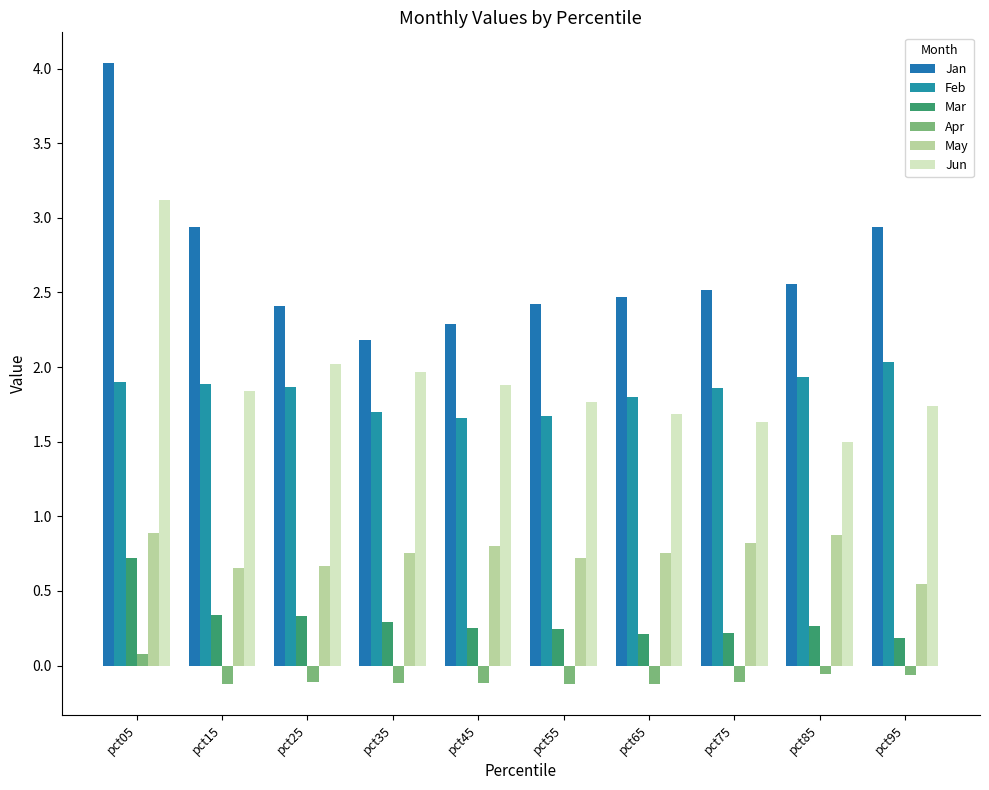

What is the total value across all series at pct15?

7.5